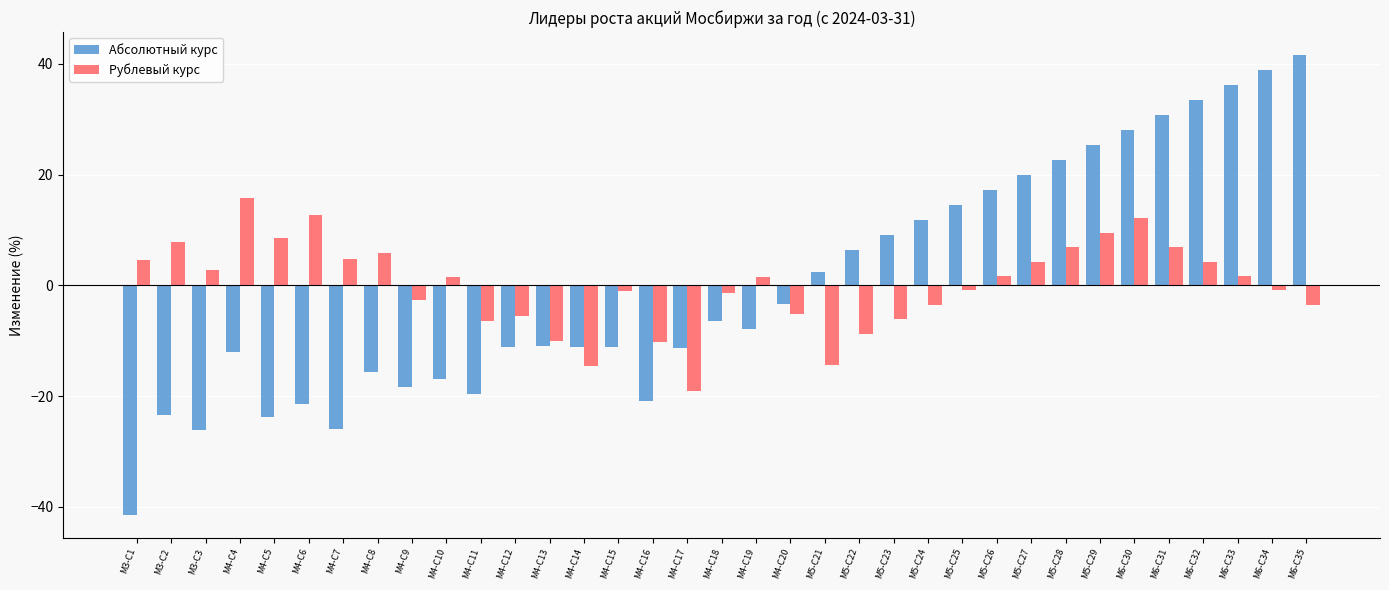

What position from the right is M4-C11?

25